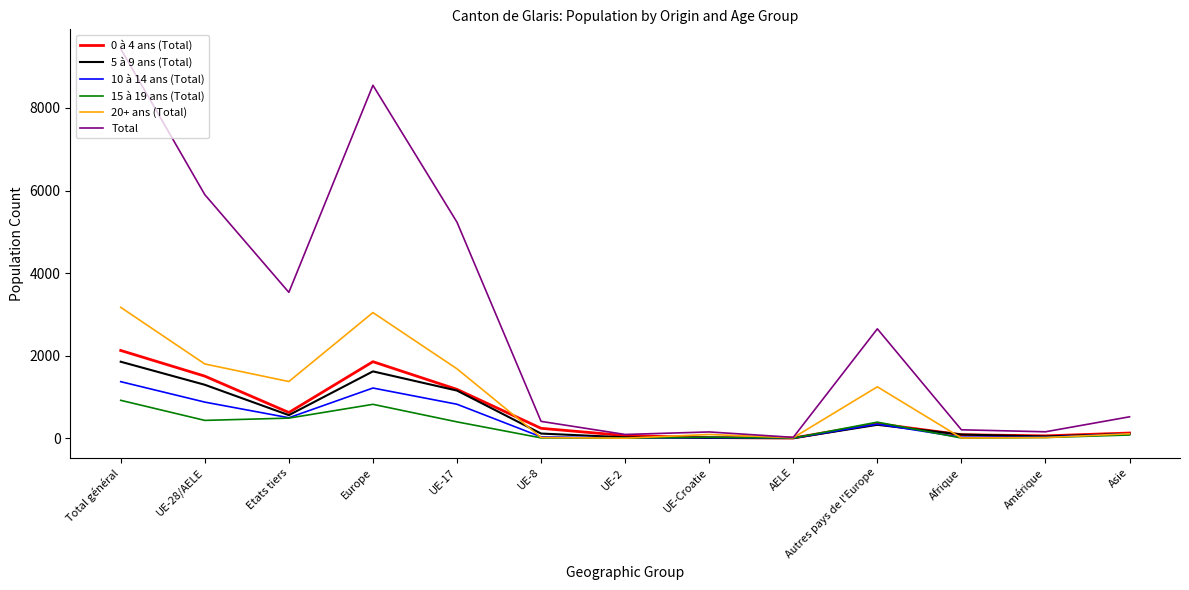

At which category does the chart reach its peak across all series?

Total général